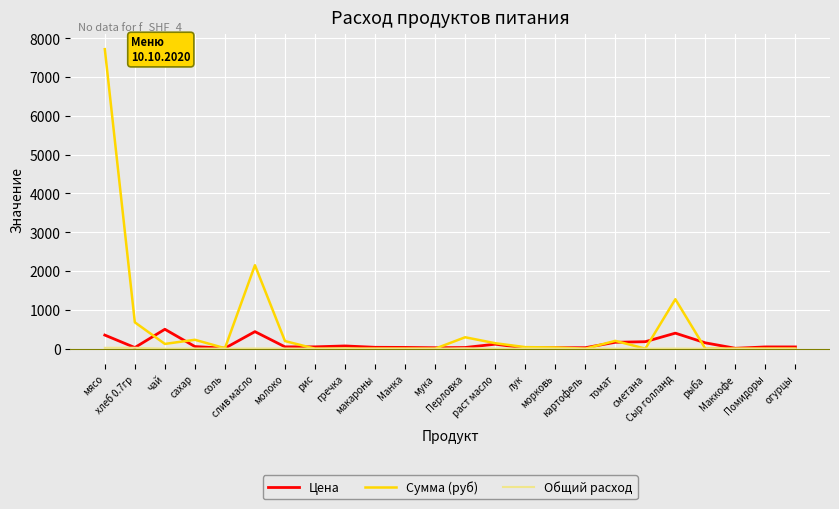

Which series has the widest spread of values?

Сумма (руб)